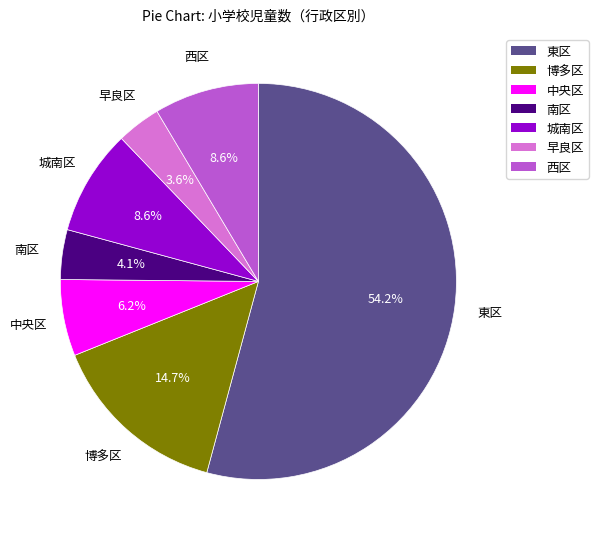

To the nearest percent, what is the average slice percentage?

14%